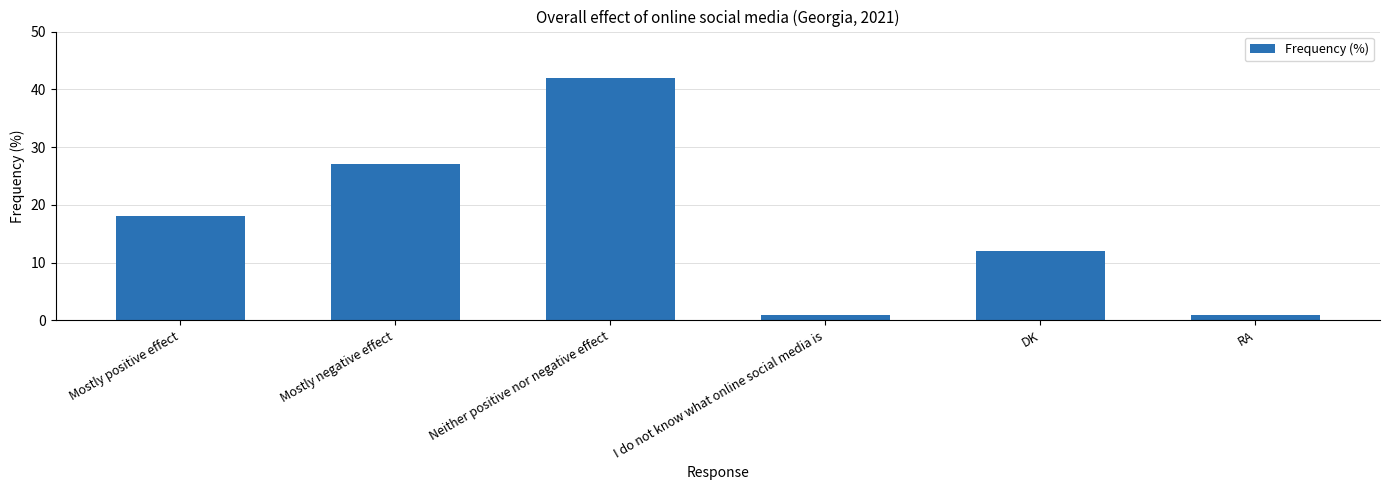

What position from the left is I do not know what online social media is?

4